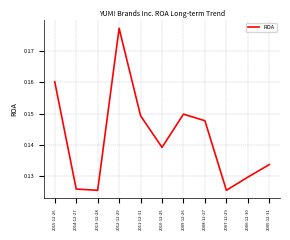

How many interior local valleys (lower than both neighbors) does the data have?

3